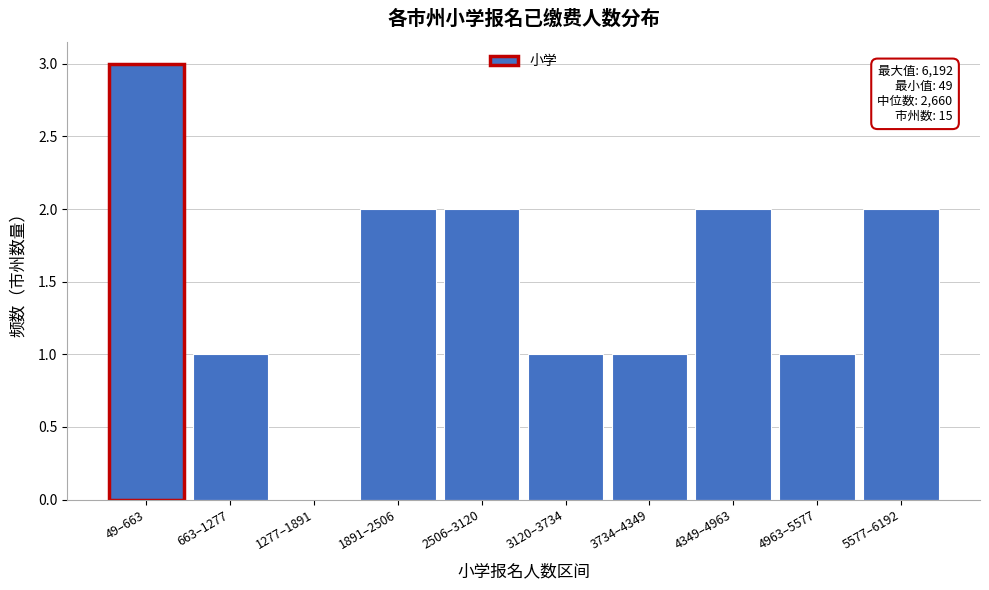

Reading left to right, list all the values displayed in this chart.

49–663=3	663–1277=1	1277–1891=0	1891–2506=2	2506–3120=2	3120–3734=1	3734–4349=1	4349–4963=2	4963–5577=1	5577–6192=2